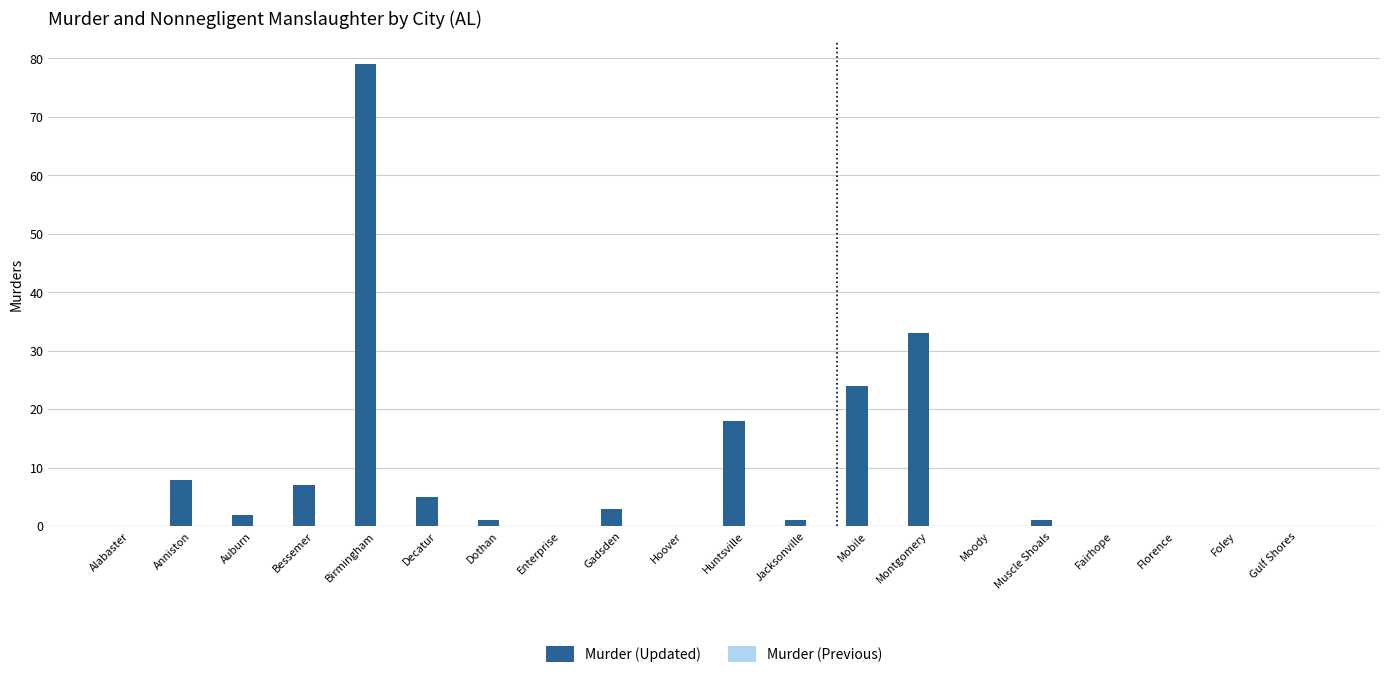

What is the change in value from Decatur to Florence?

-5